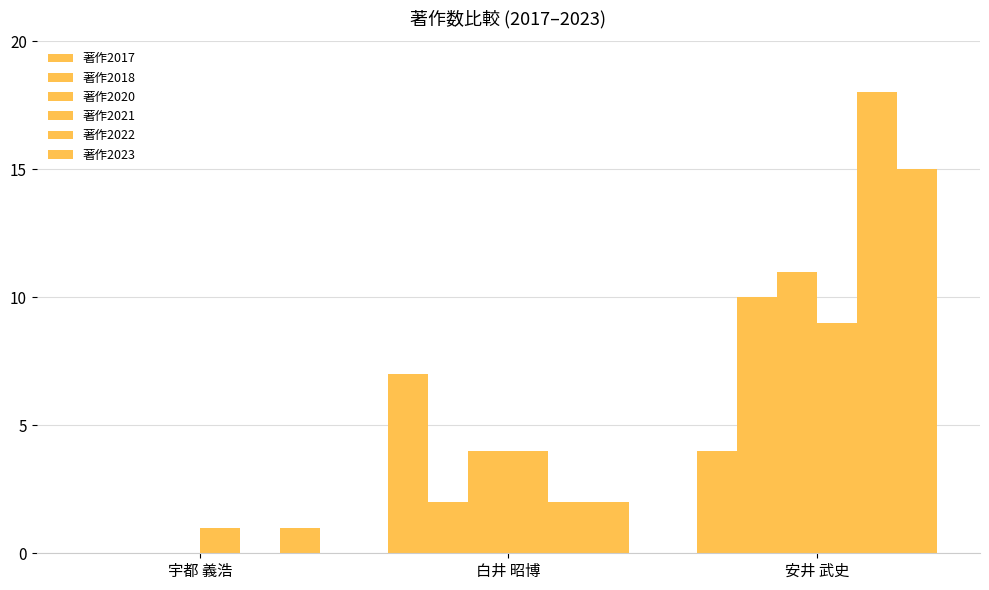

Does the chart contain stacked bars?

No